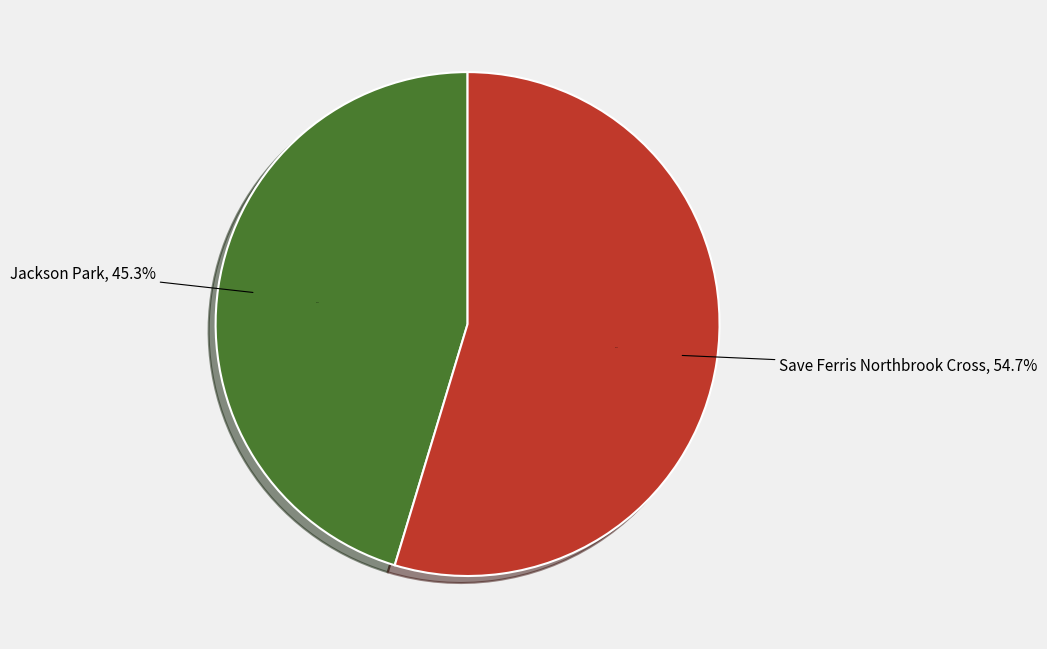

Rank the categories by value from lowest to highest.

Jackson Park, Save Ferris Northbrook Cross